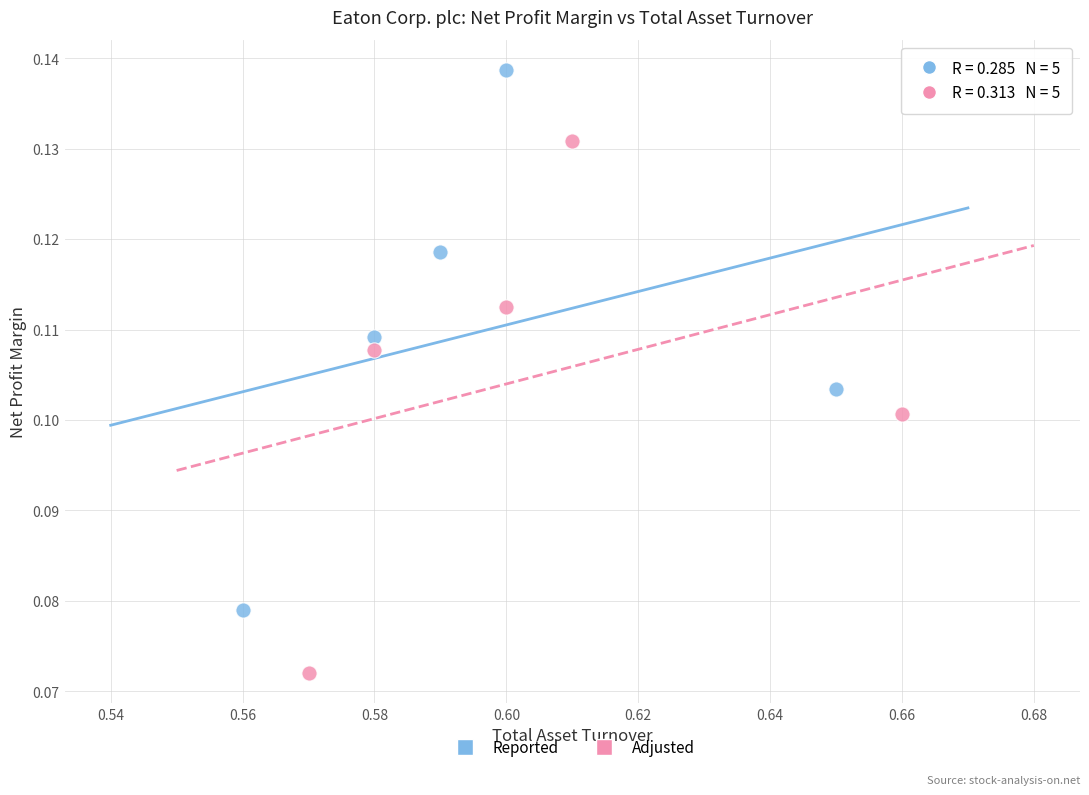

Which series contains the highest Y value?

Reported